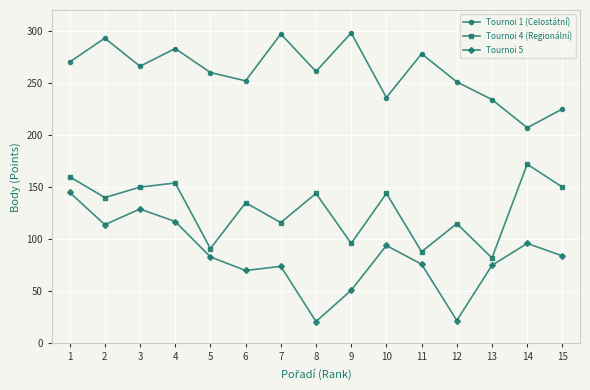

List the series in order of their overall mean, lowest first.

Tournoi 5, Tournoi 4 (Regionální), Tournoi 1 (Celostátní)